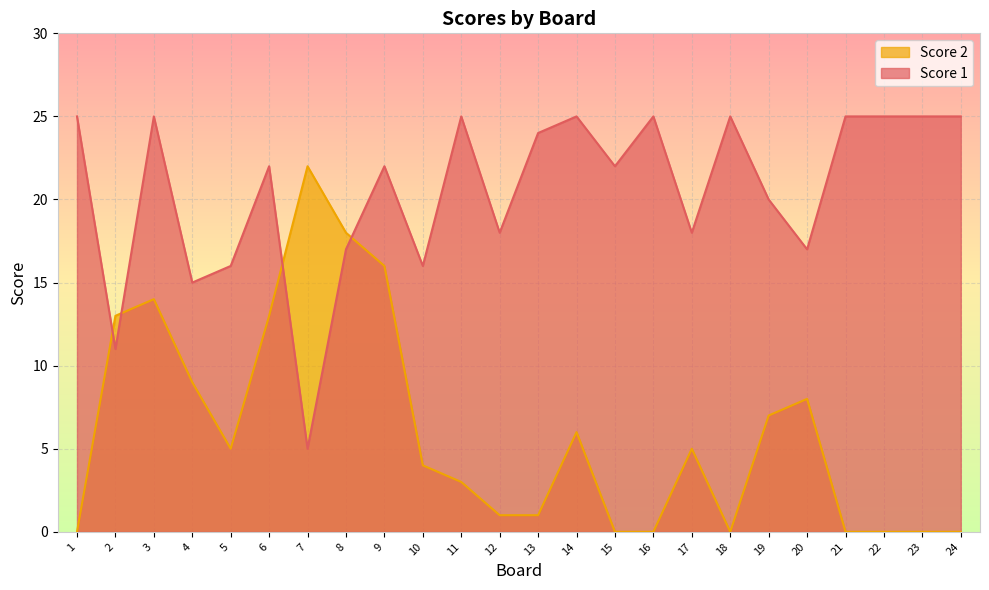

Between 11 and 13, which series saw the biggest shift?

Score 2